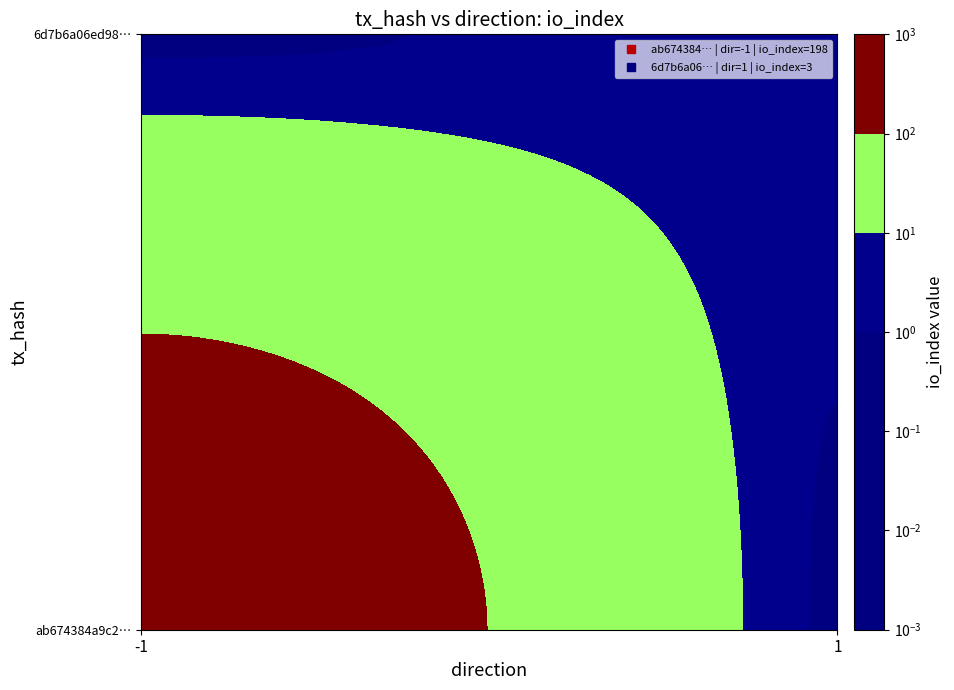

How many data points does each series have?

2